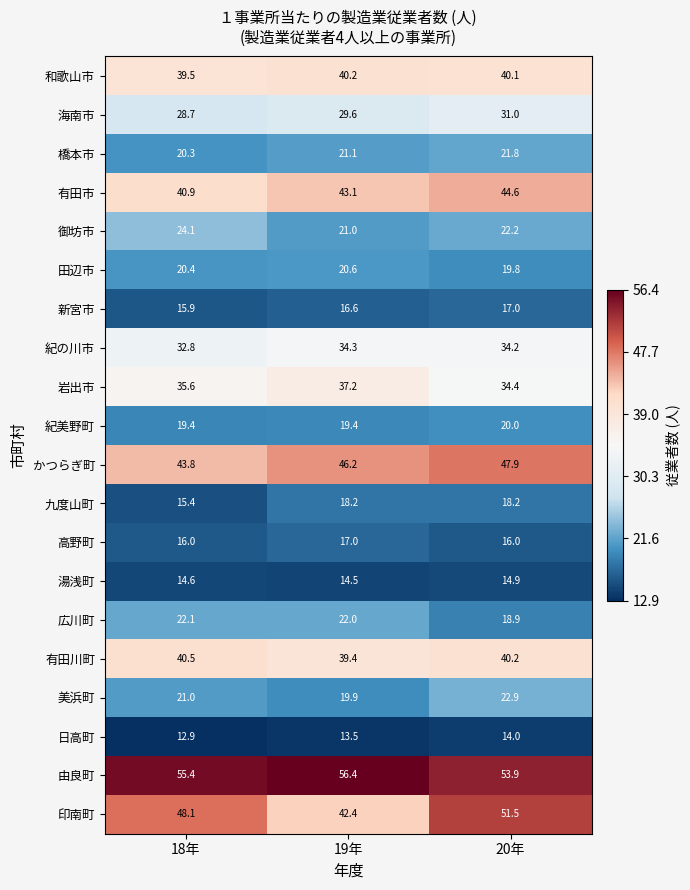

At which category is the sum across all series the highest?

20年